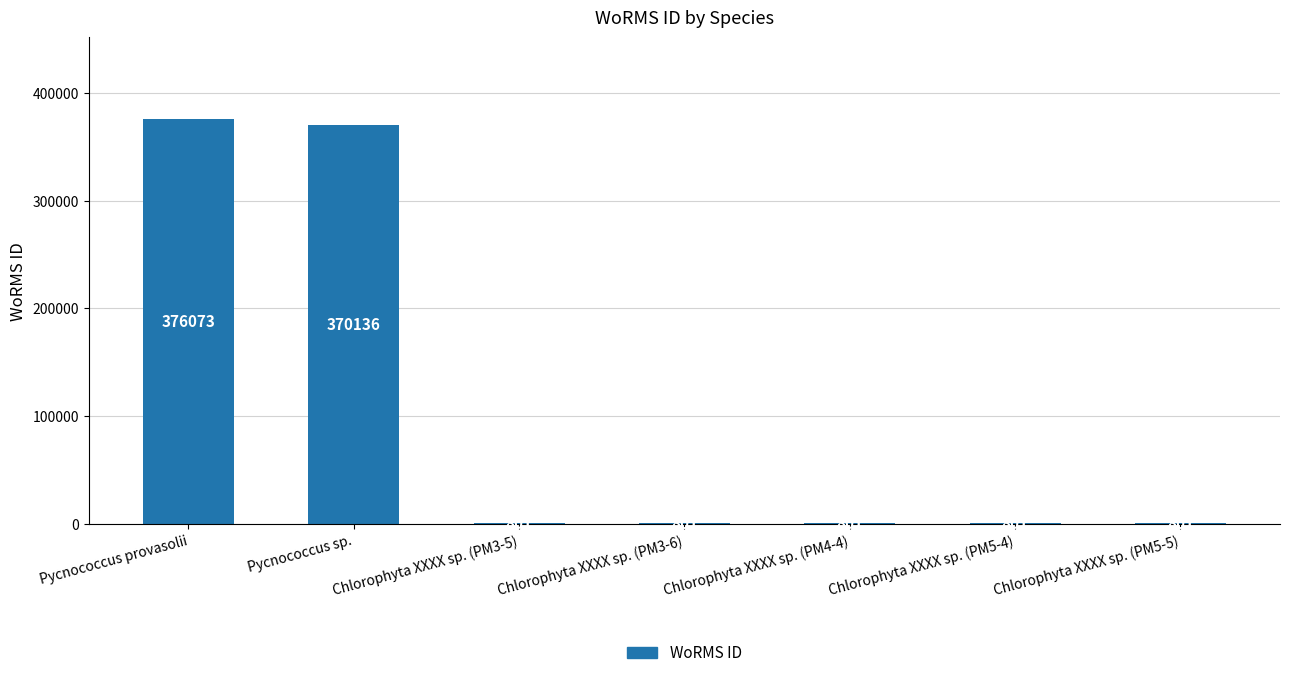

Count the number of values greater than 801.

2